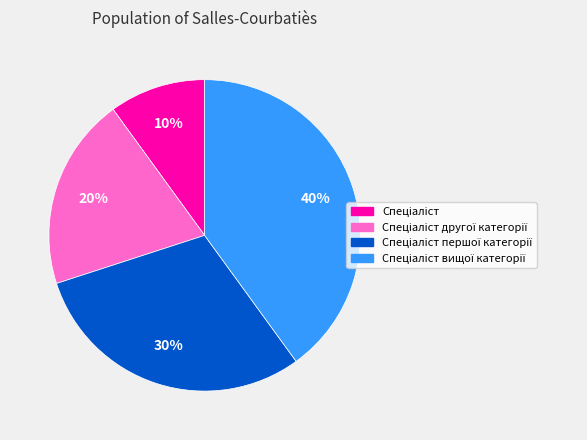

To the nearest percent, what is the average slice percentage?

25%